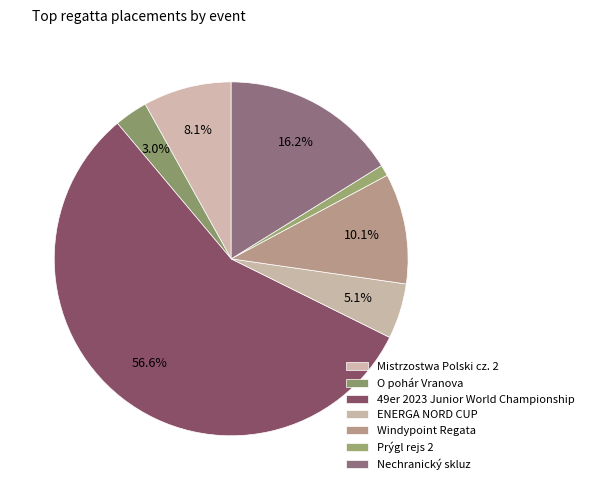

Count the number of slices in the pie.

7